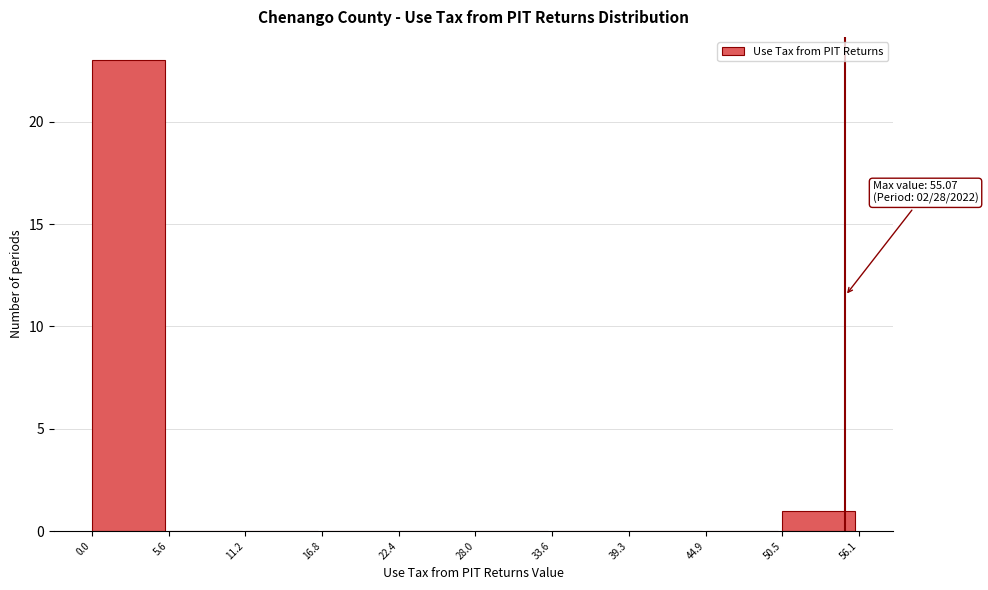

Over which range of the x-axis is the bar tallest?

0.0 to 5.6